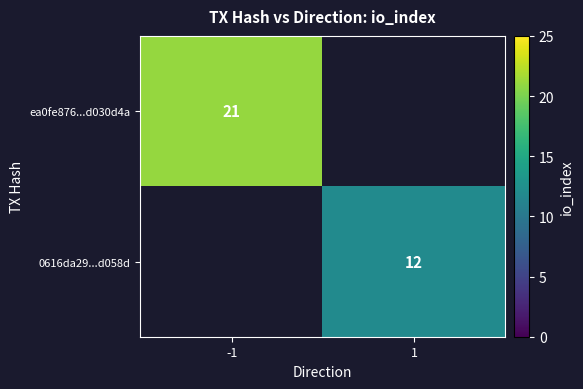

Is it true that ea0fe876...d030d4a equals 21 at -1?

True